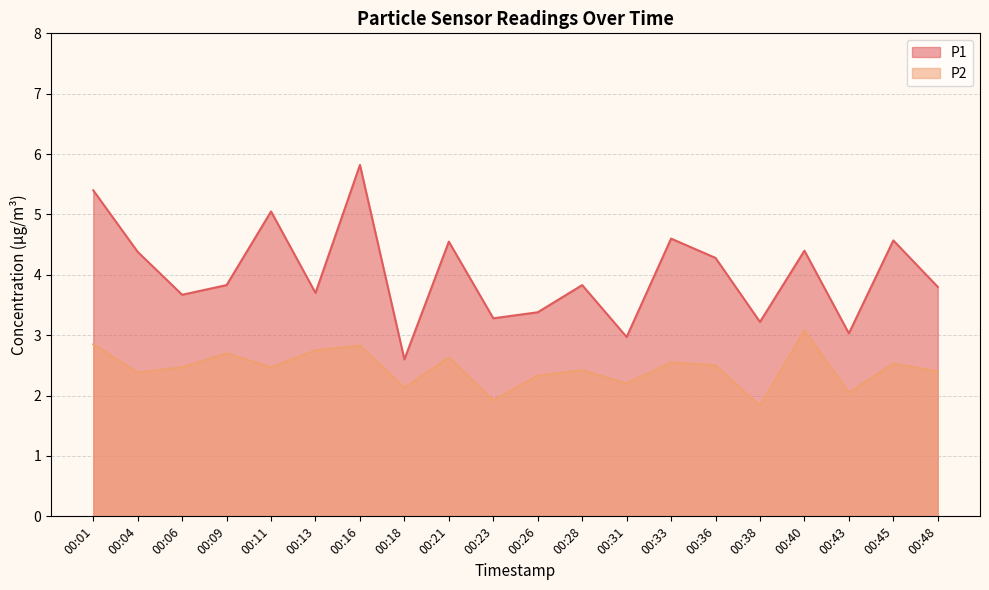

Rank the series by their maximum value, from highest to lowest.

P1, P2